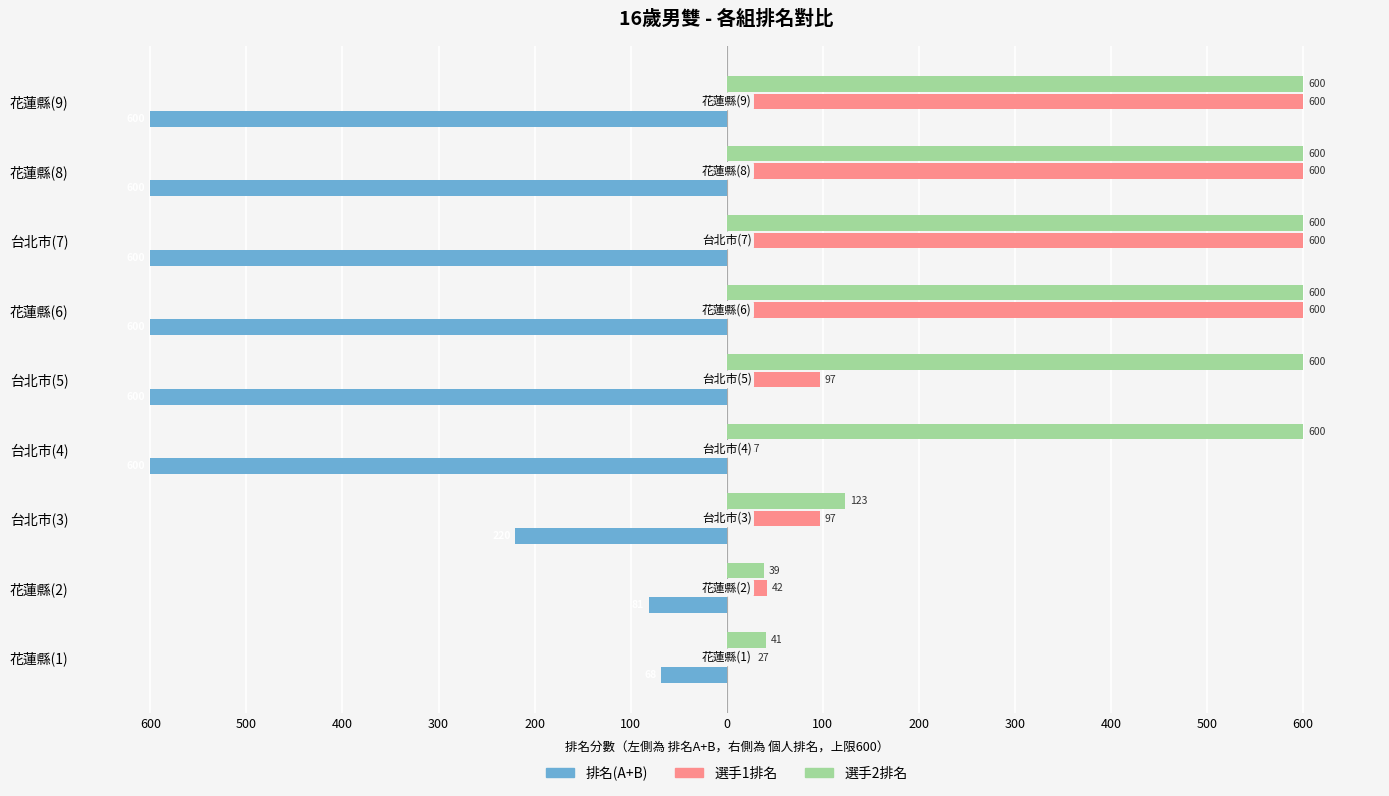

How many 選手2排名 values are between 123 and 600?

7